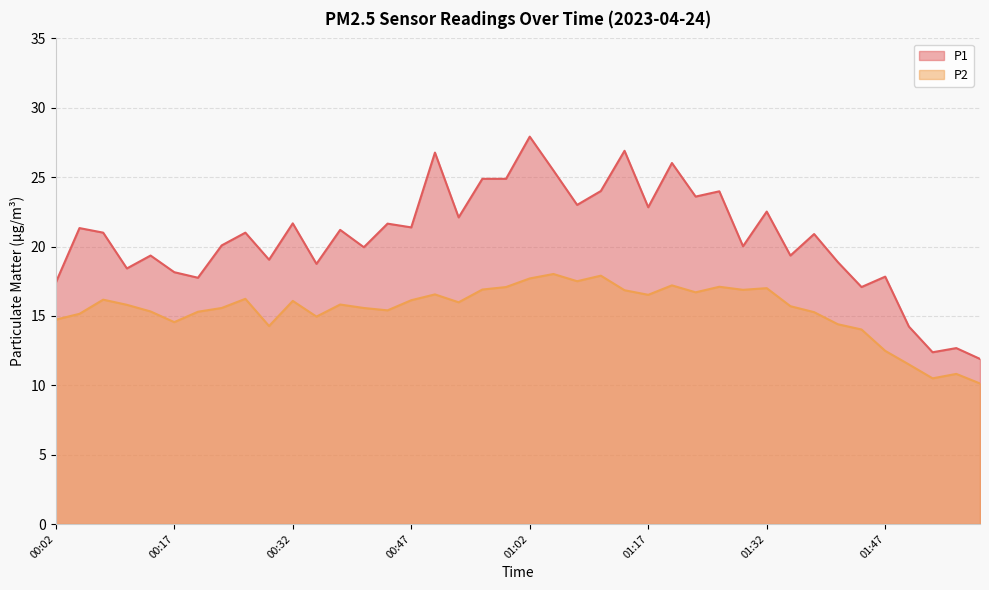

True or false: P1 and P2 intersect in this chart.

False